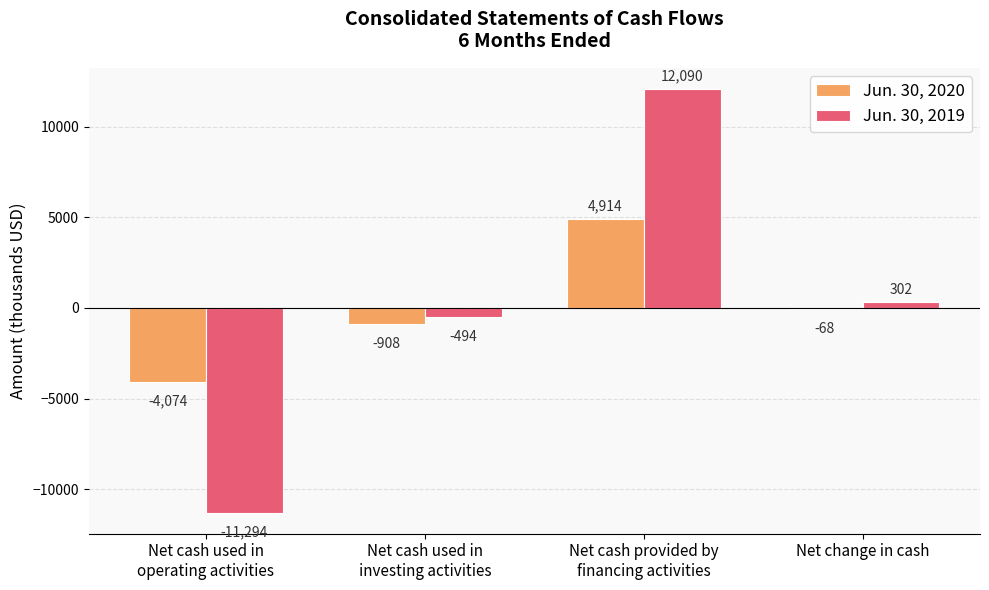

The Jun. 30, 2020 series shows -68 at Net change in cash. True or false?

True